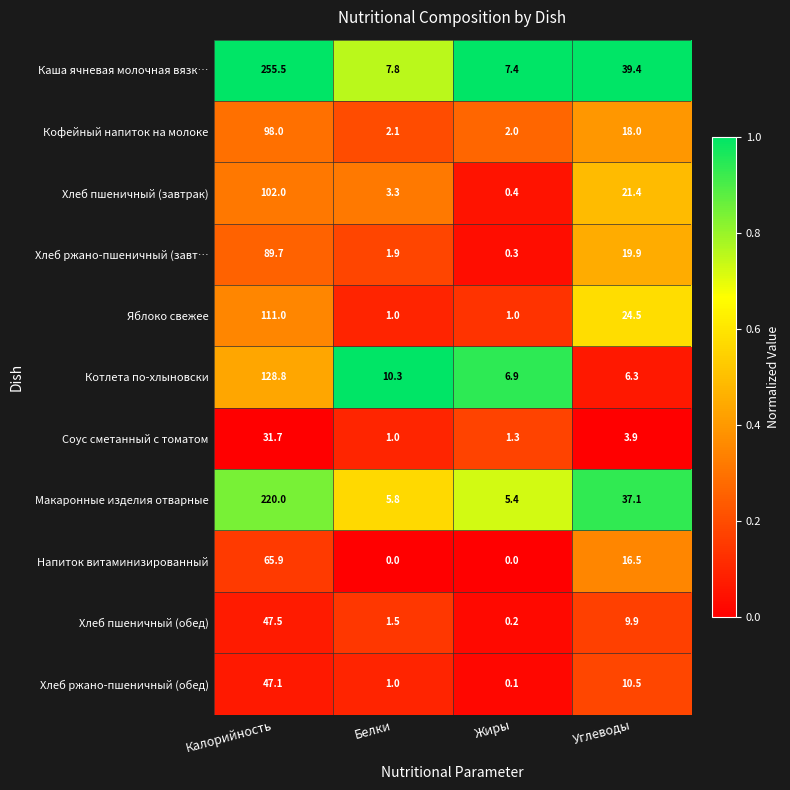

What is the spread (max minus min) of values at Углеводы?

35.5